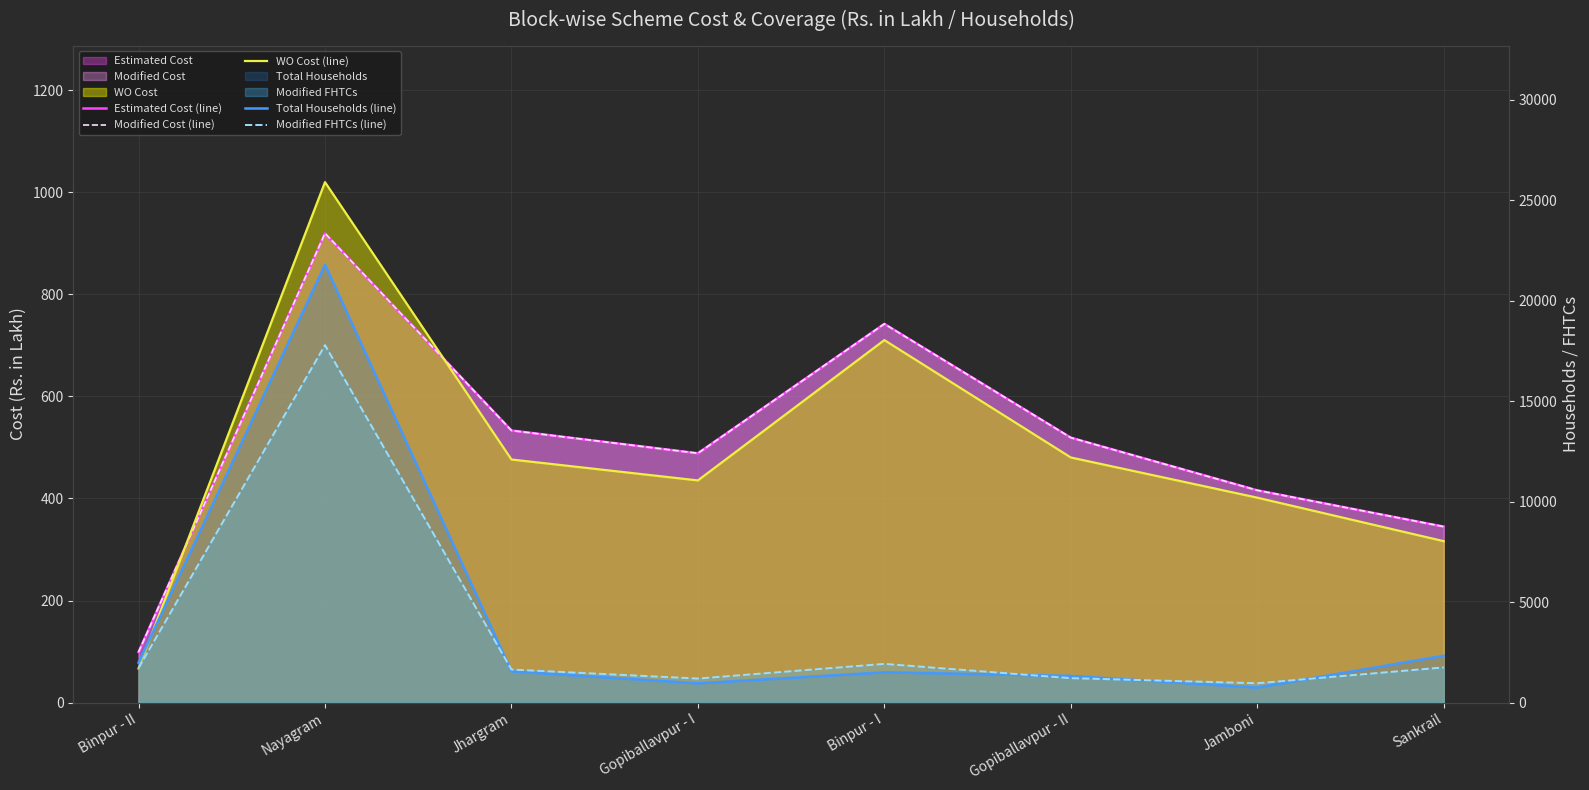

What is the average value of the Modified Cost (line) series?

507.9